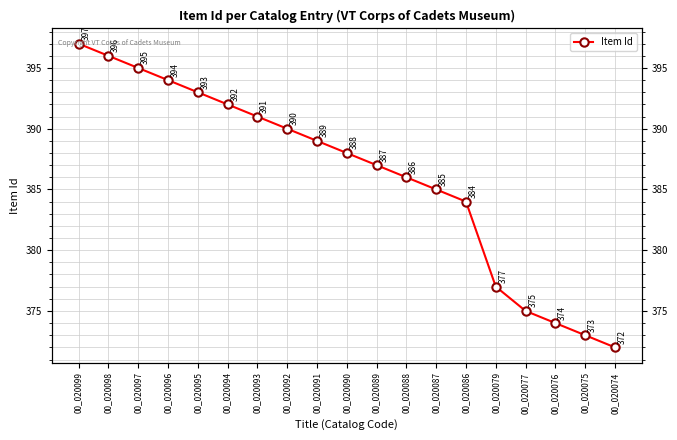

What is the value of the 3rd point from the left?

395